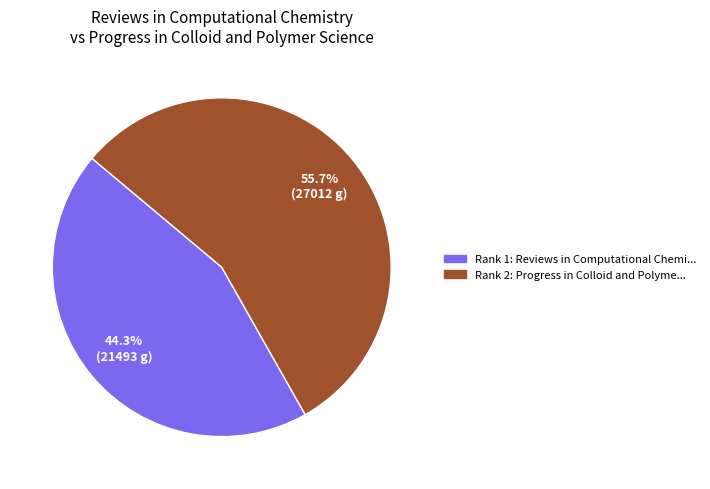

Does any single category account for the majority?

Yes